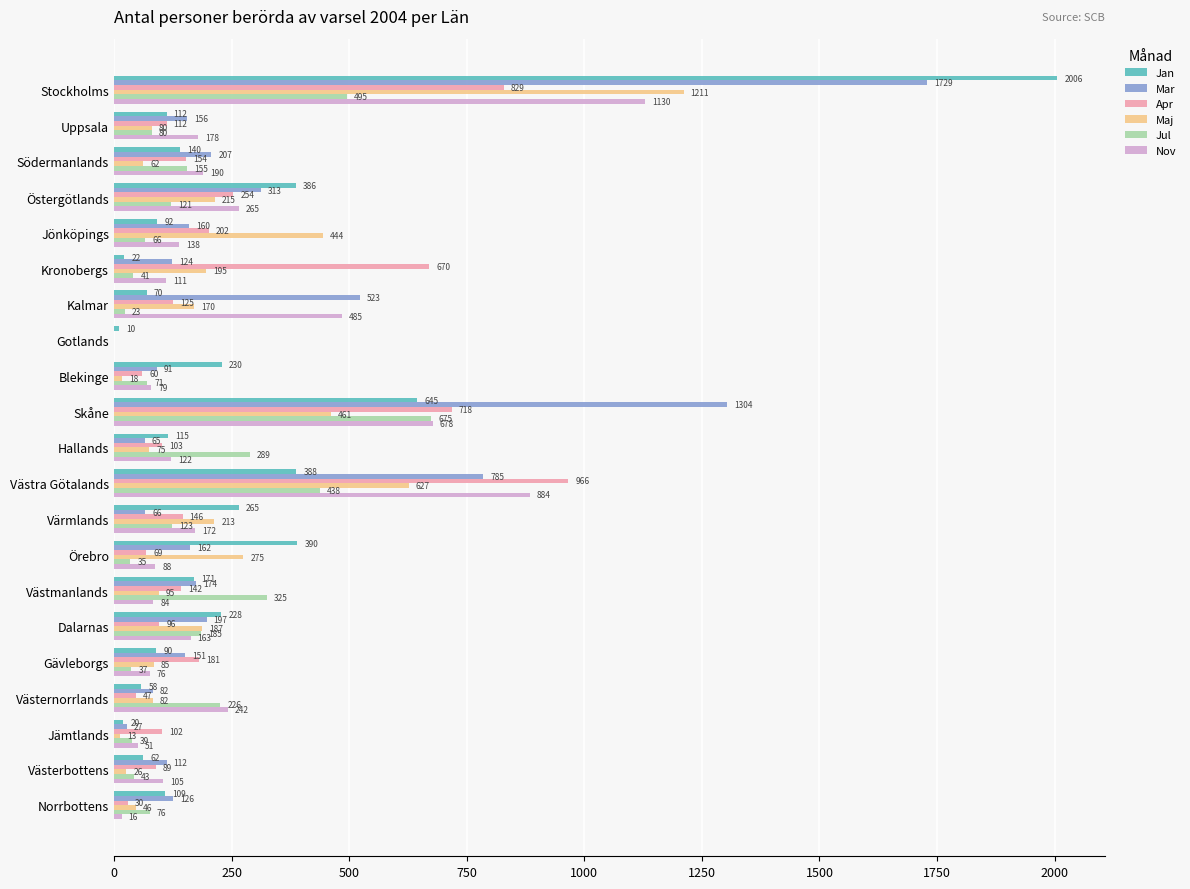

The value of Jan at Gotlands is 10. True or false?

True